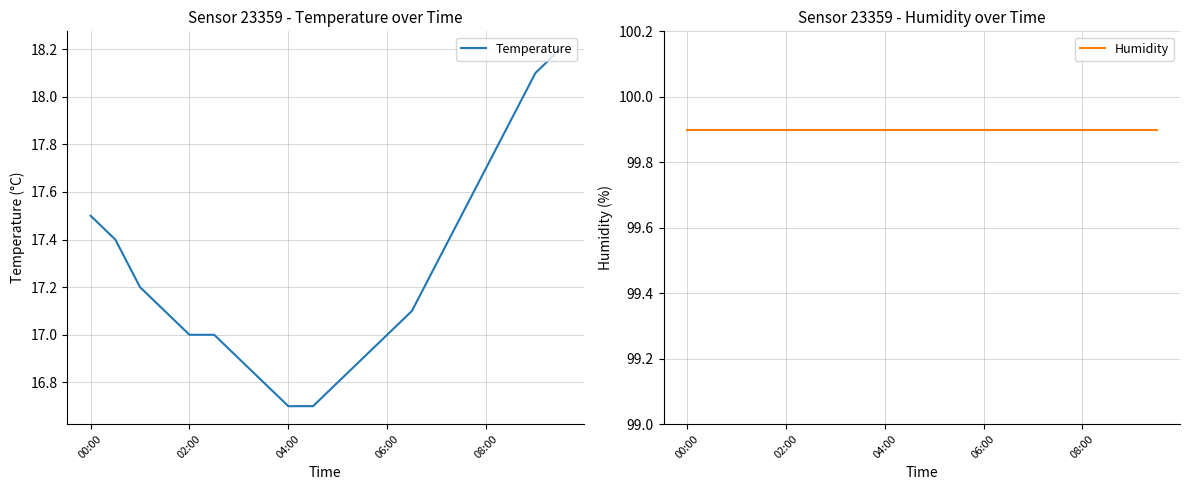

The Temperature series shows 17.9 at 17. True or false?

True